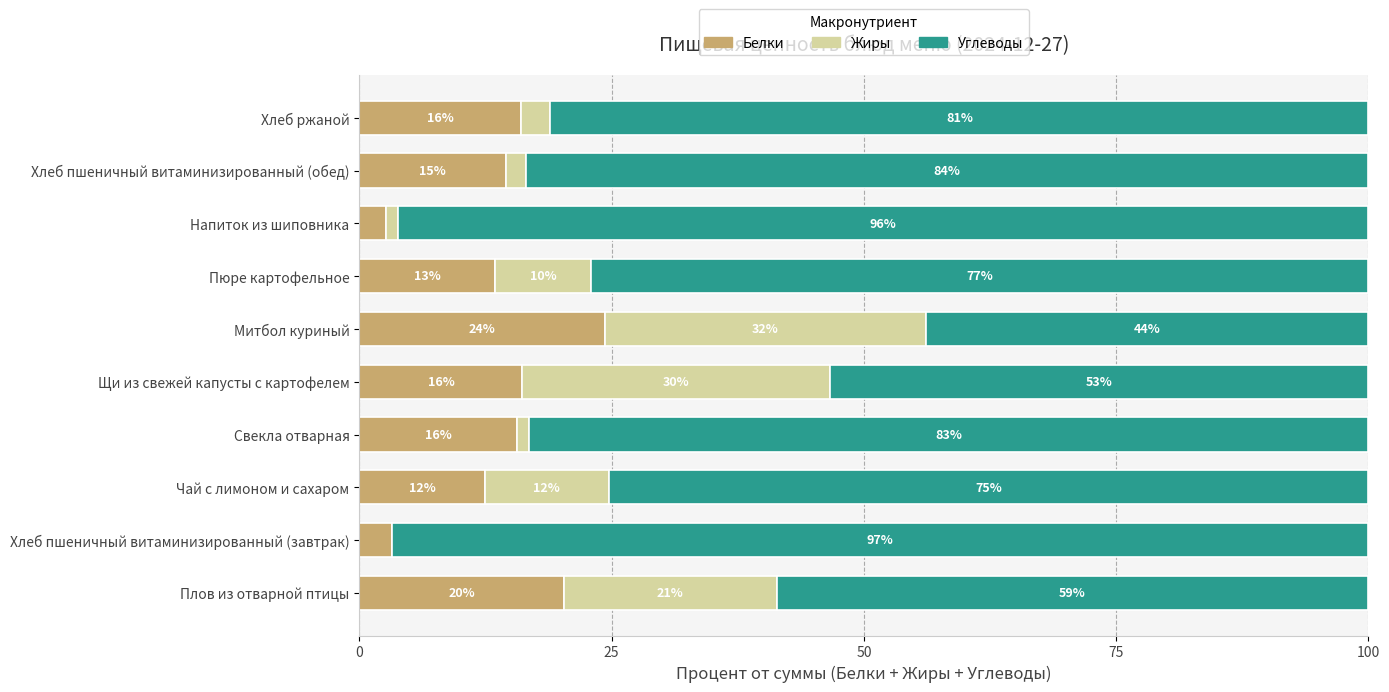

Read the Белки value at Чай с лимоном и сахаром.

12.5